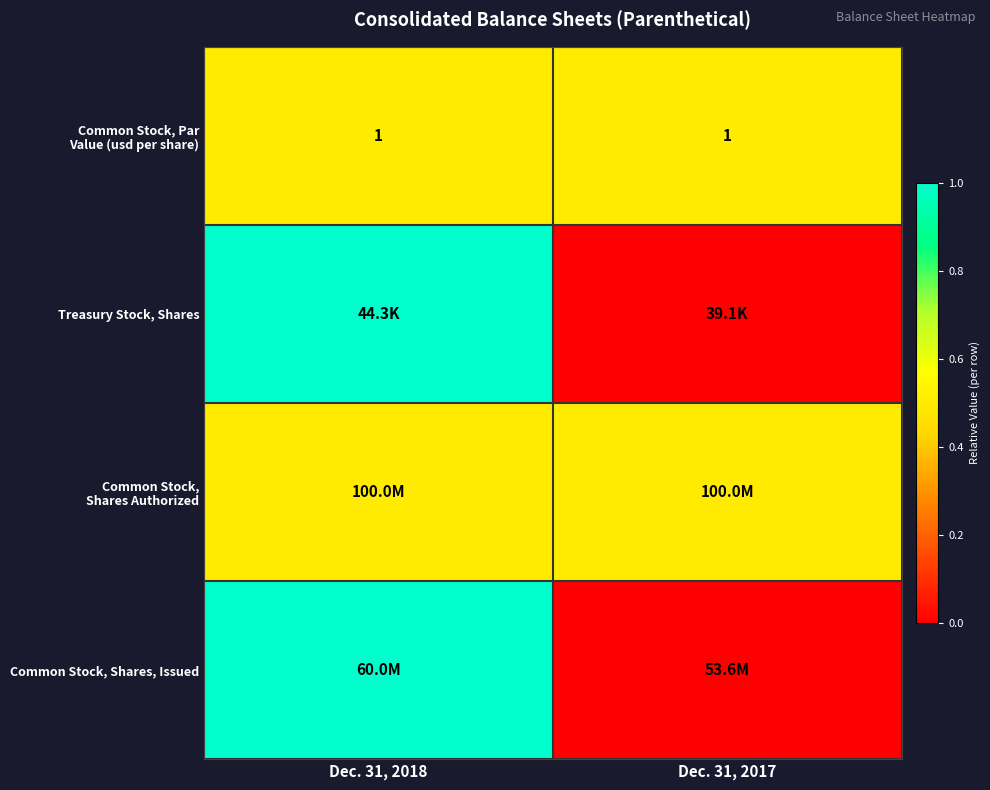

Between Dec. 31, 2018 and Dec. 31, 2017, which series saw the biggest shift?

Treasury Stock, Shares